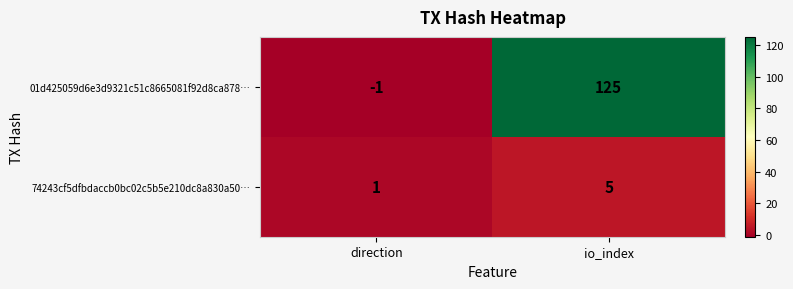

Reading left to right, transcribe all the data shown in this chart.

01d425059d6e3d9321c51c8665081f92d8ca878…: -1	125
74243cf5dfbdaccb0bc02c5b5e210dc8a830a50…: 1	5